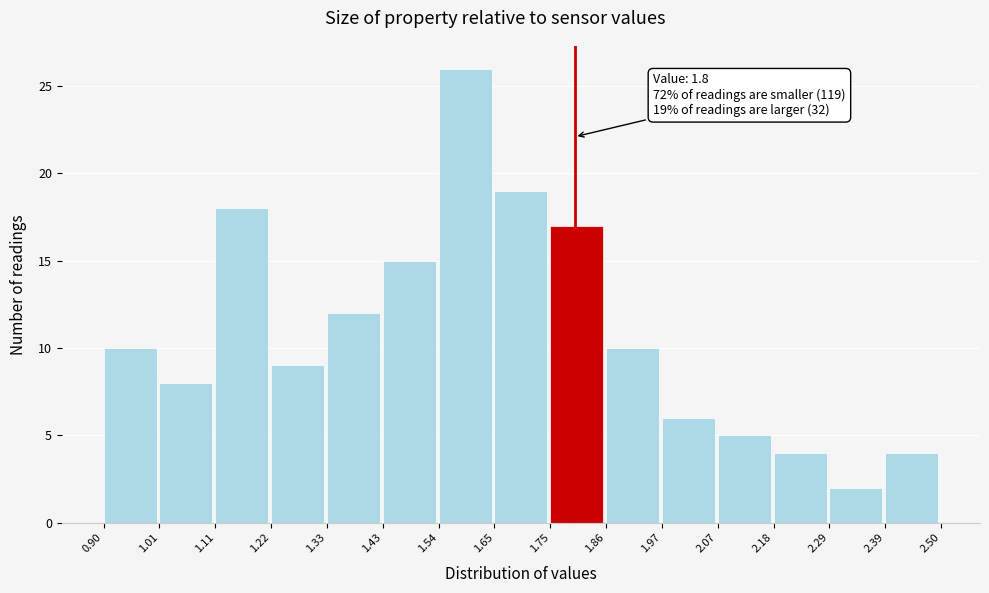

Which range on the x-axis has the tallest bar?

1.54 to 1.65